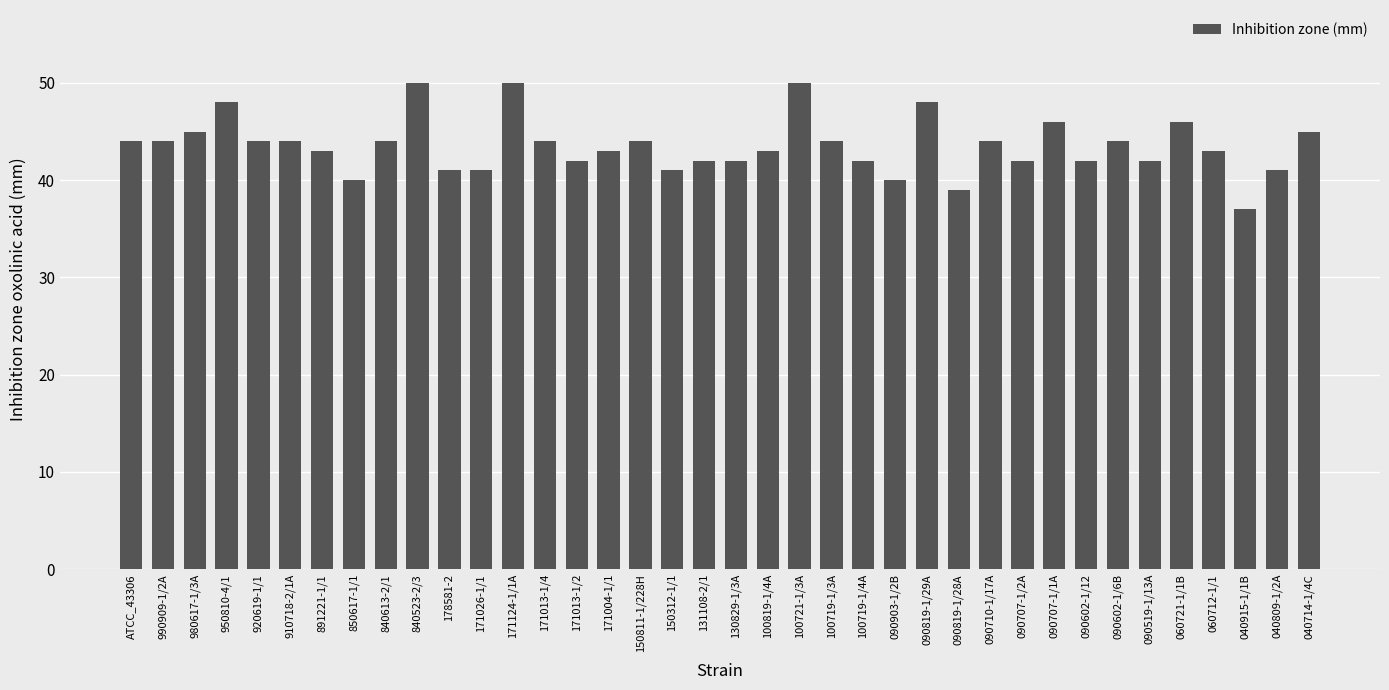

What is the ratio of the value at 990909-1/2A to the value at 090602-1/12?

1.0